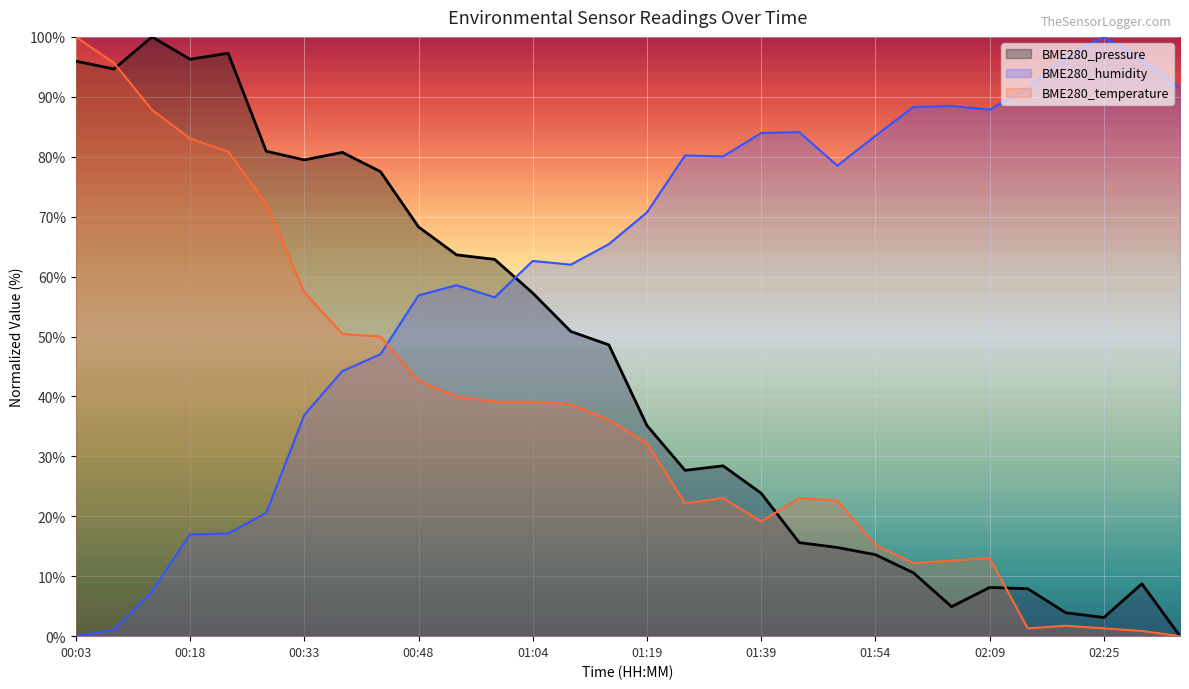

At 02:35, list the series in order from smallest to largest.

BME280_pressure, BME280_temperature, BME280_humidity